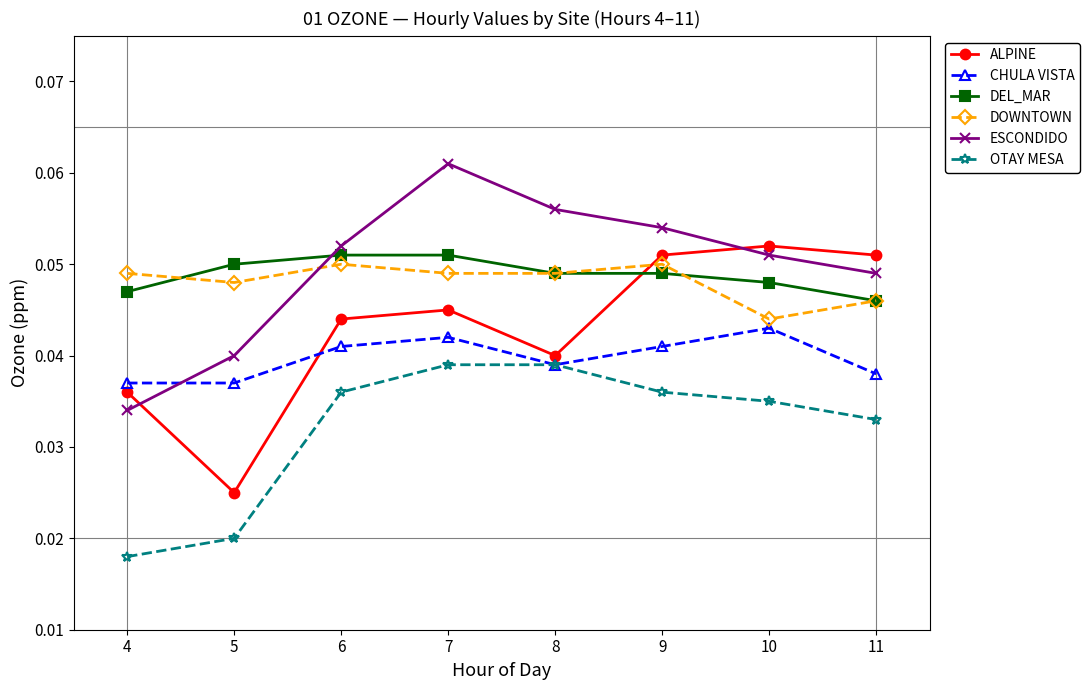

Which label corresponds to the largest value in the chart?

7